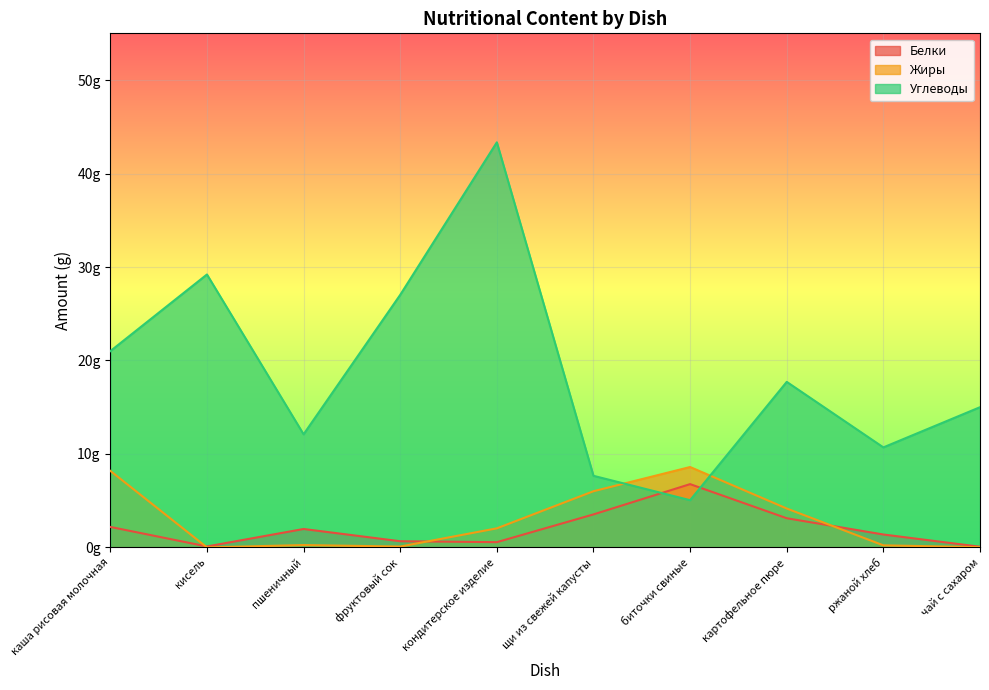

Which series has the widest spread of values?

Углеводы